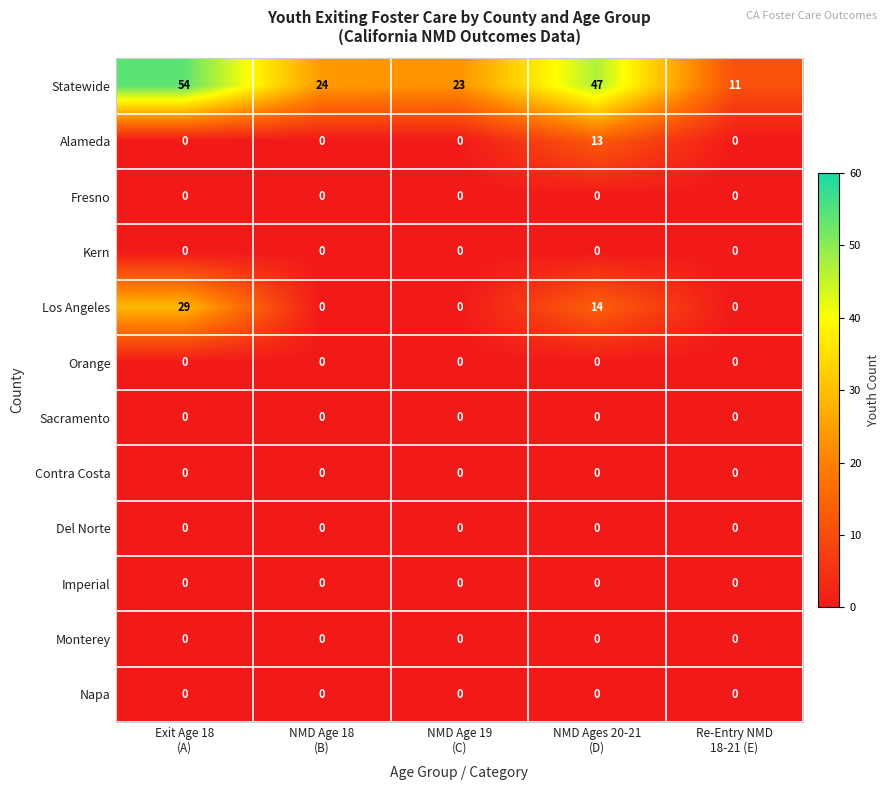

Count the number of categories in the chart.

5